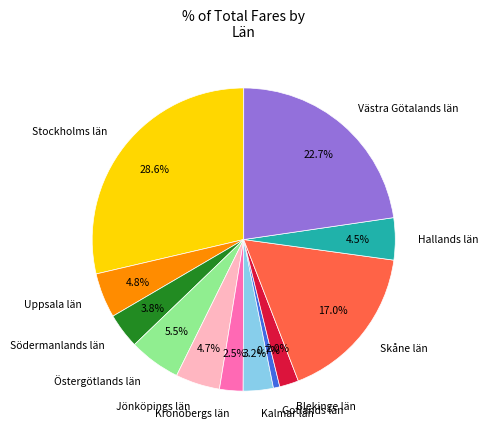

Is there a majority slice in this chart?

No